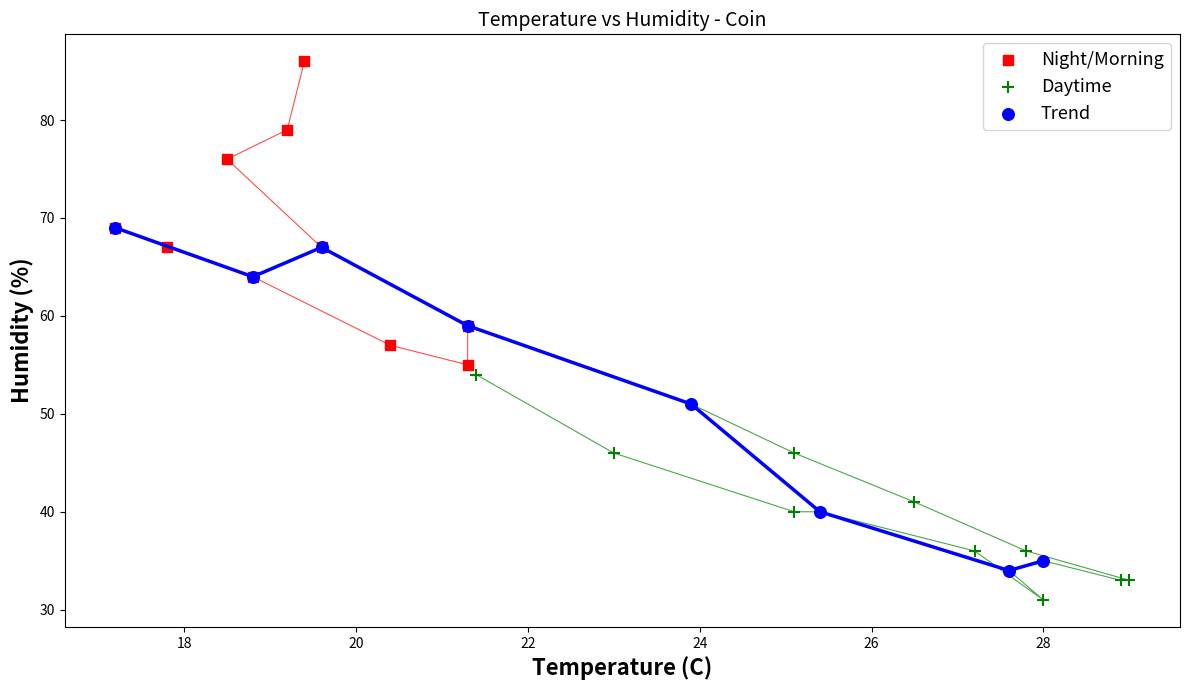

Which series has the widest spread of Y values?

Trend